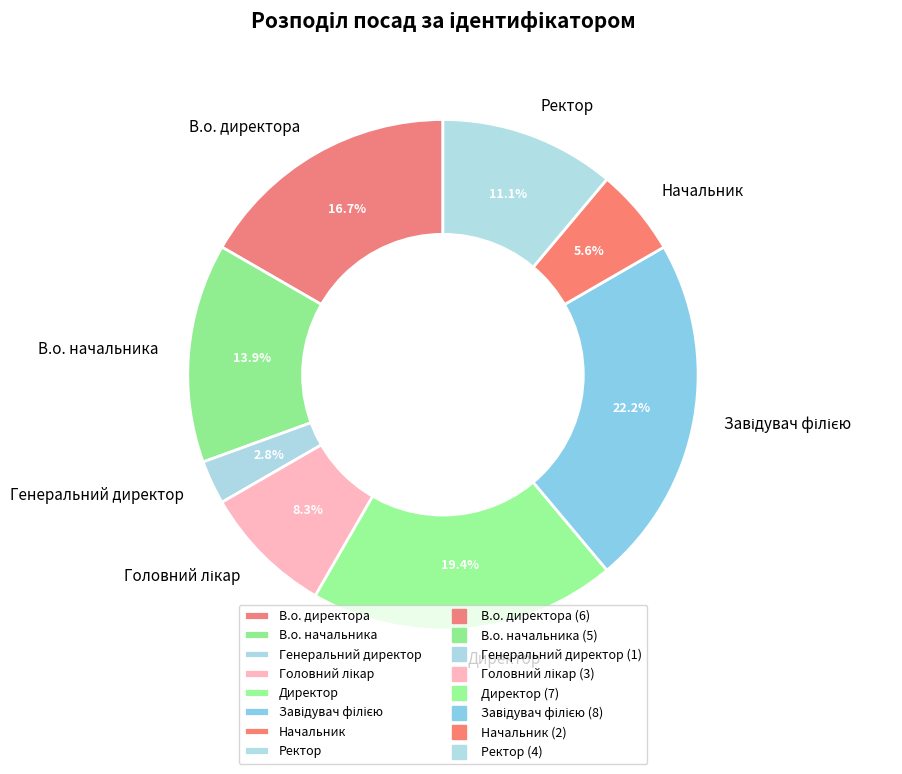

Is Ректор the majority of the pie?

No